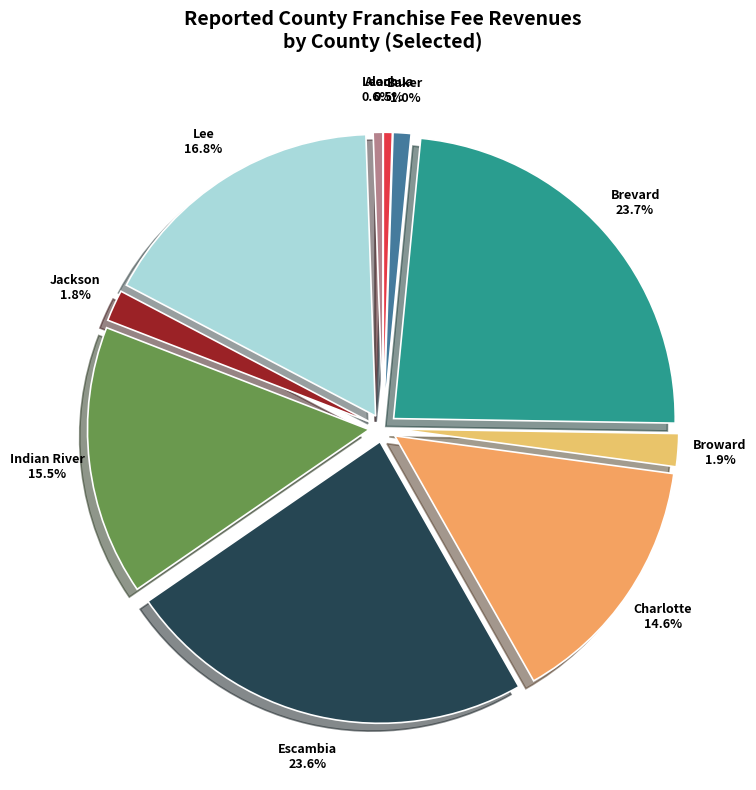

The Jackson slice represents 2% of the pie. True or false?

True